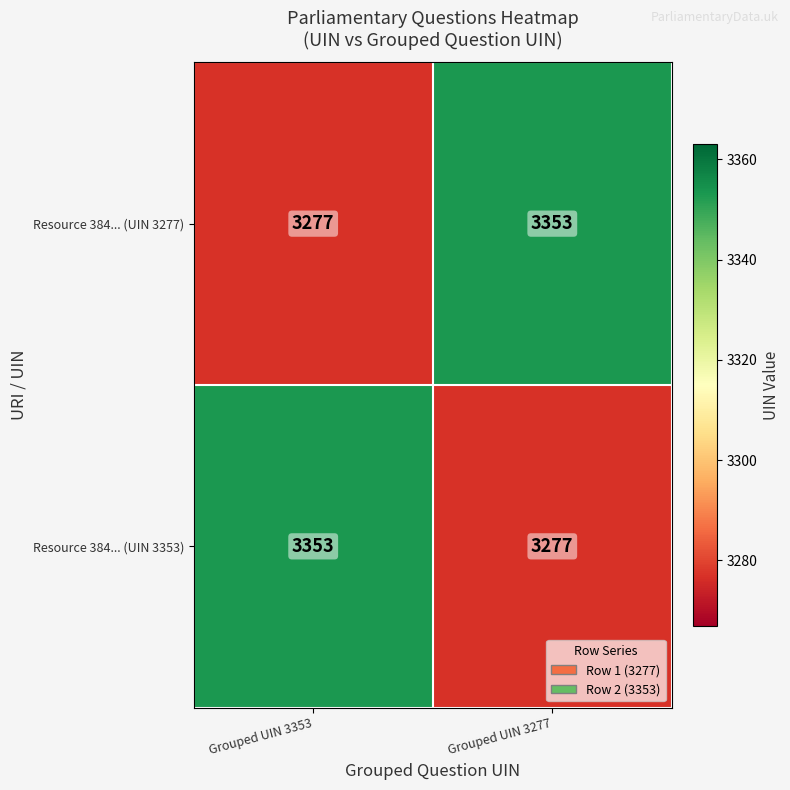

What is the sum of the Resource 384... (UIN 3353) values at Grouped UIN 3353 and Grouped UIN 3277?

6630